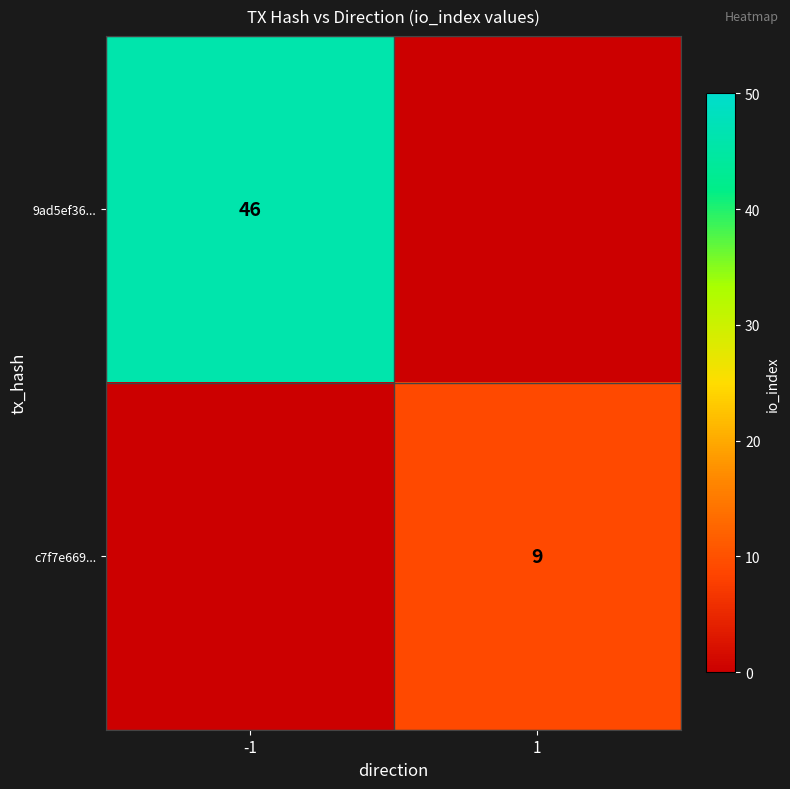

How many categories are shown in the chart?

2